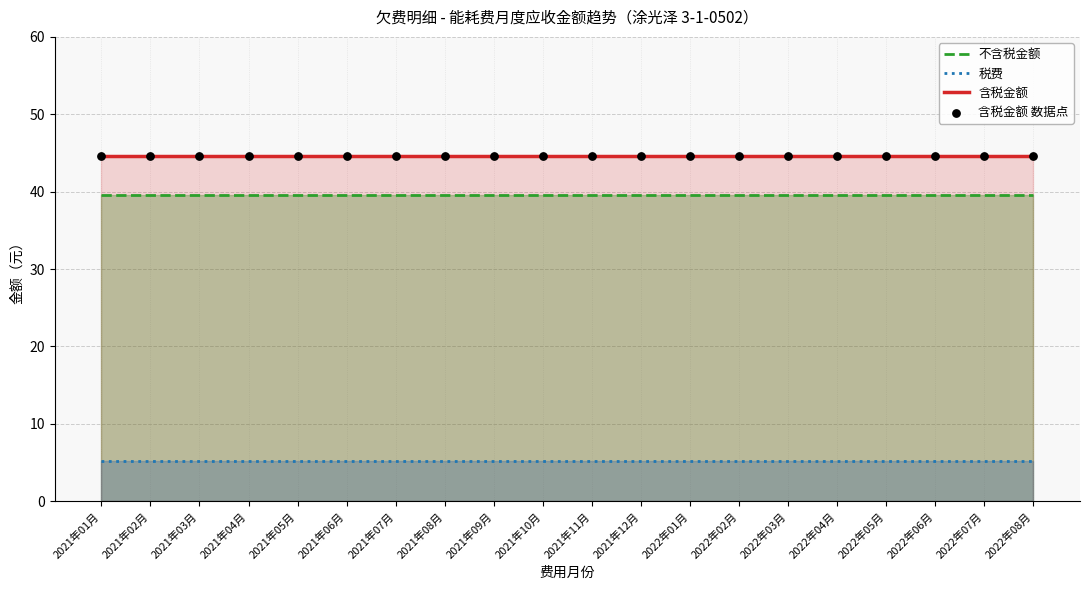

Is the value of 含税金额 at 2021年11月 greater than the value of 不含税金额 at 2021年08月?

Yes